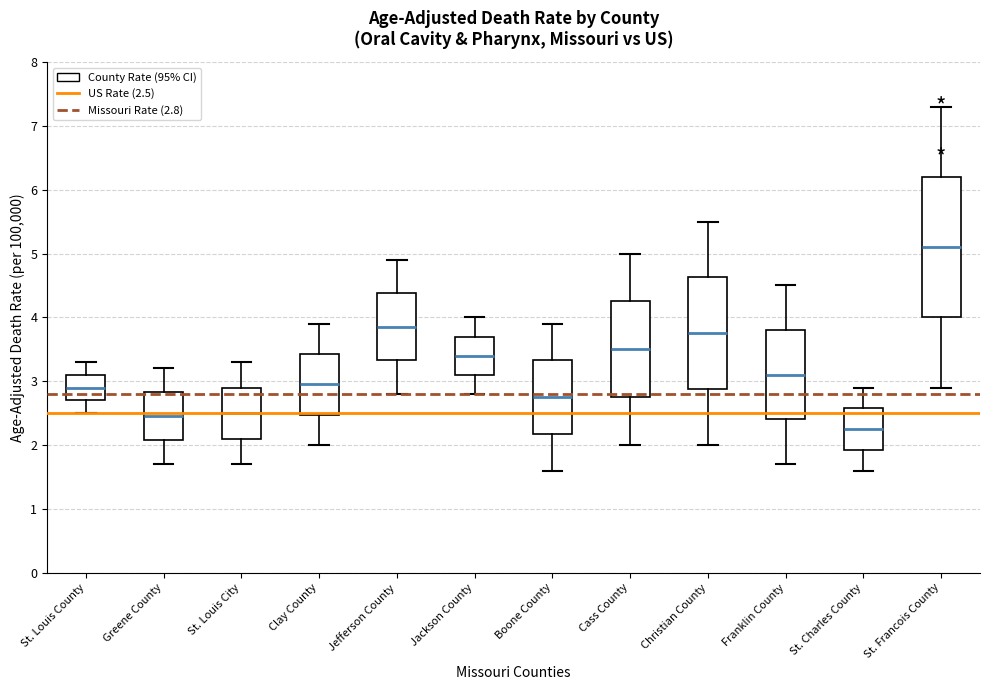

Where does the median line of the box for Boone County sit on the y-axis? The values are not printed on the chart, so give them approximately, as read against the axis.

2.8